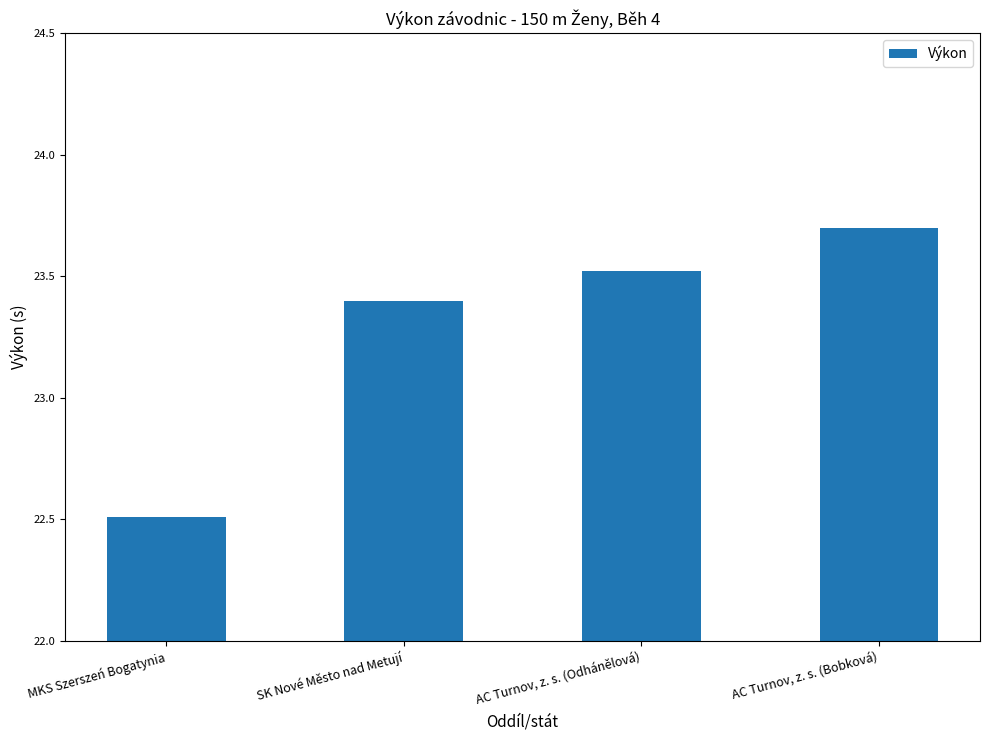

Count the number of data series in this chart.

1